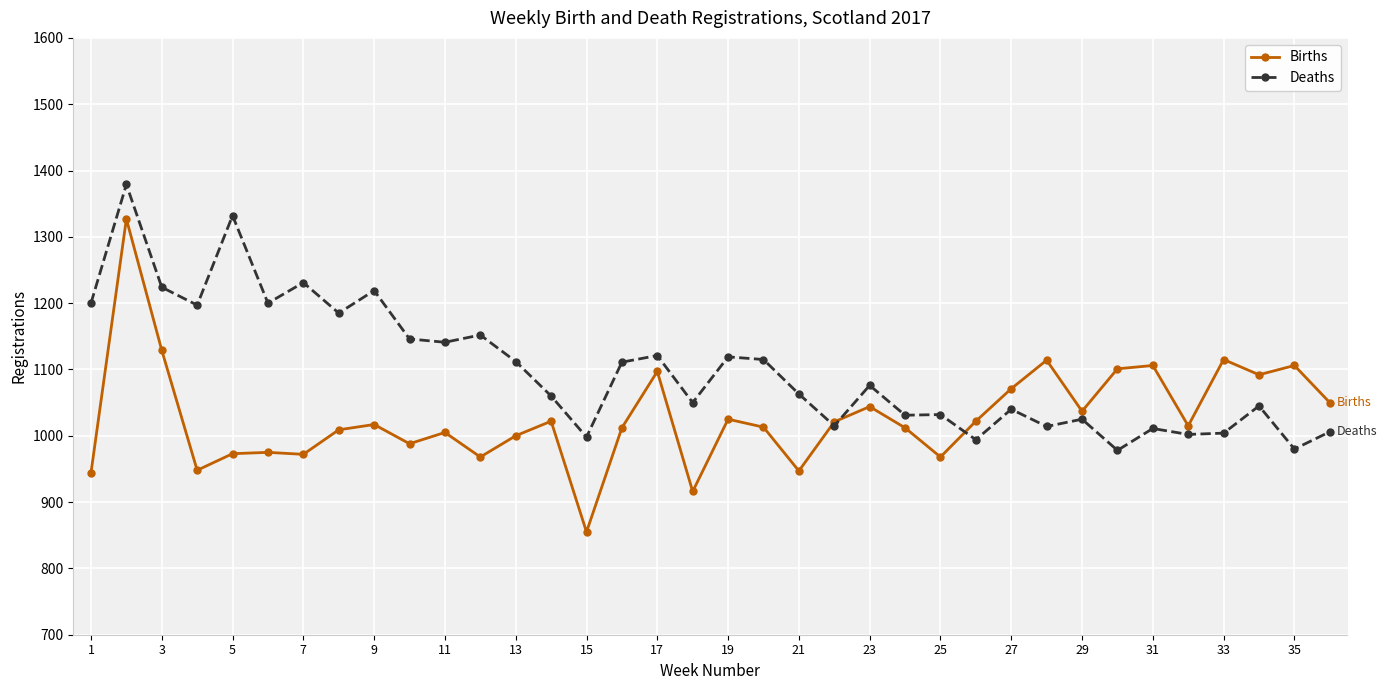

Which series has the widest spread of values?

Births